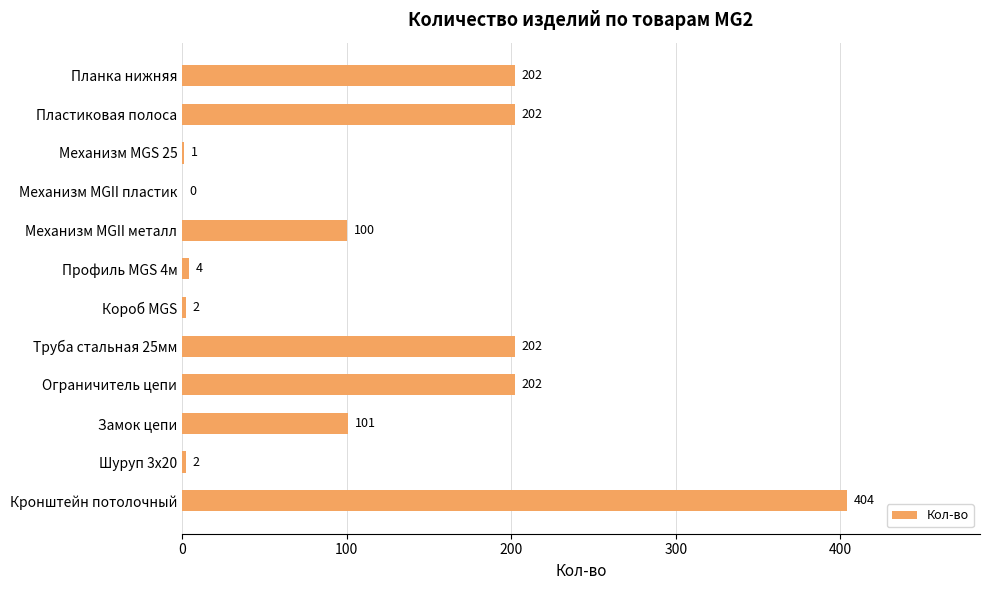

The chart shows a value of 100 at Механизм MGII металл. True or false?

True